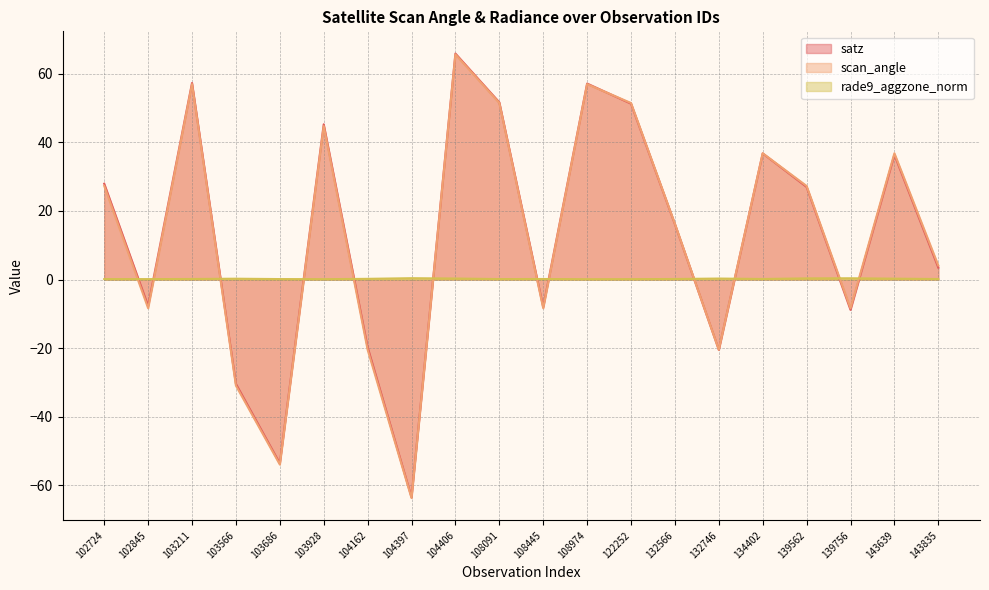

The rade9_aggzone_norm series shows 0.3 at 103566. True or false?

True